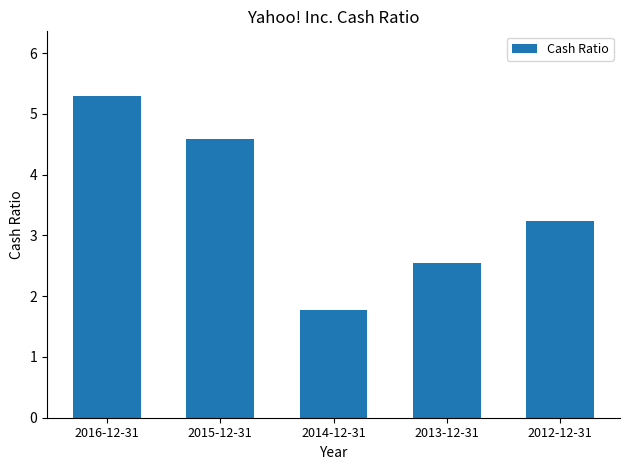

What is the difference between the maximum and minimum values?

3.5